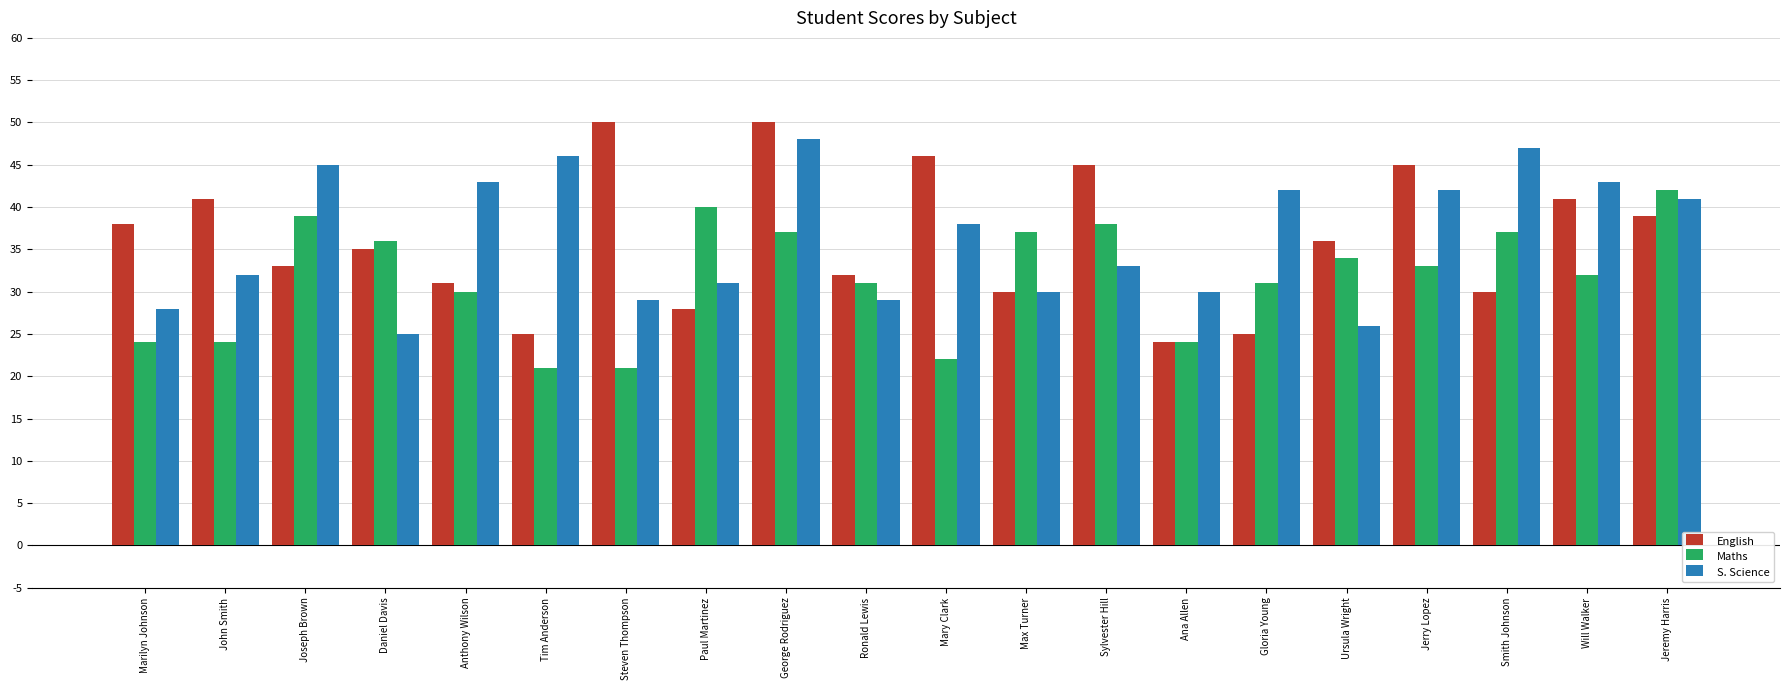

How many groups of bars are there?

20